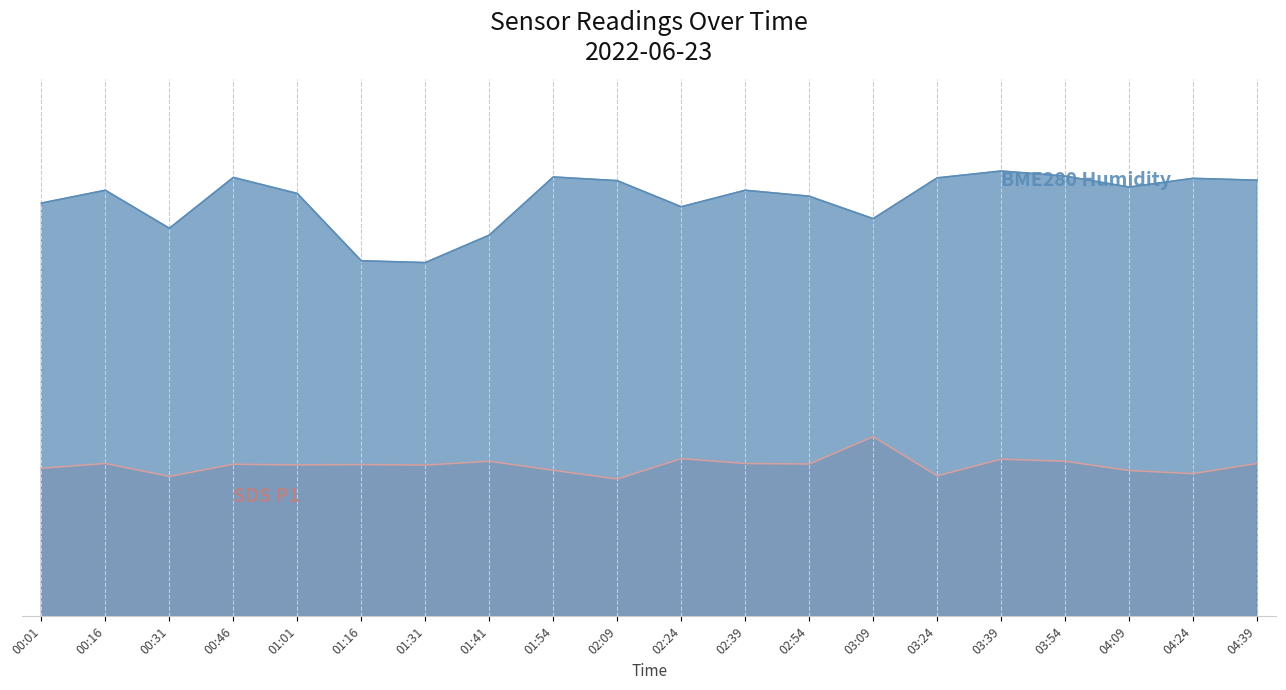

Where is the first local minimum for SDS_P1?

00:31